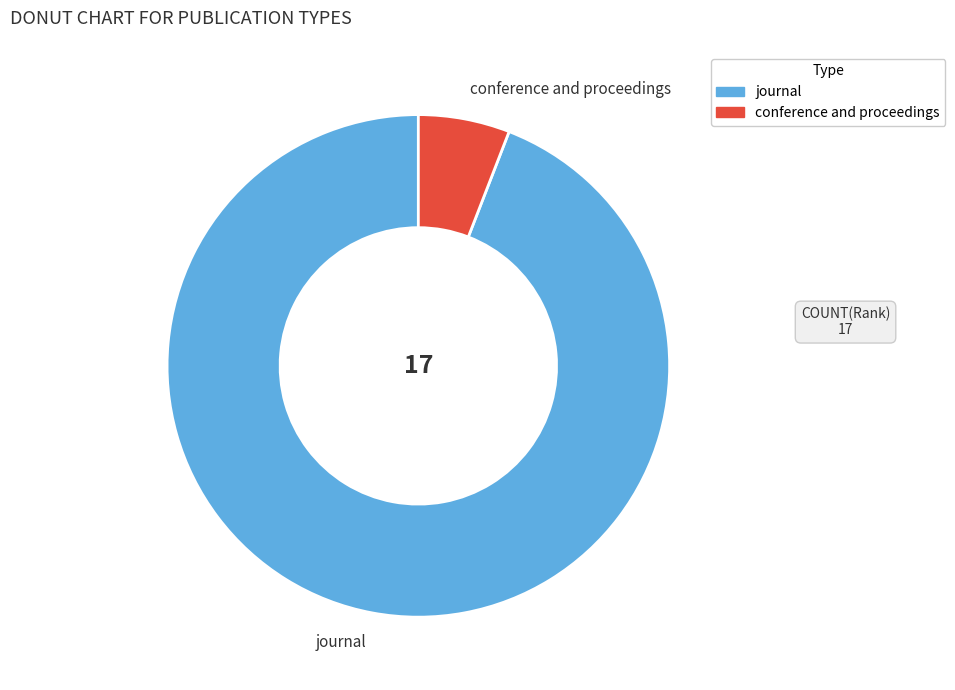

Which category accounts for the majority?

journal